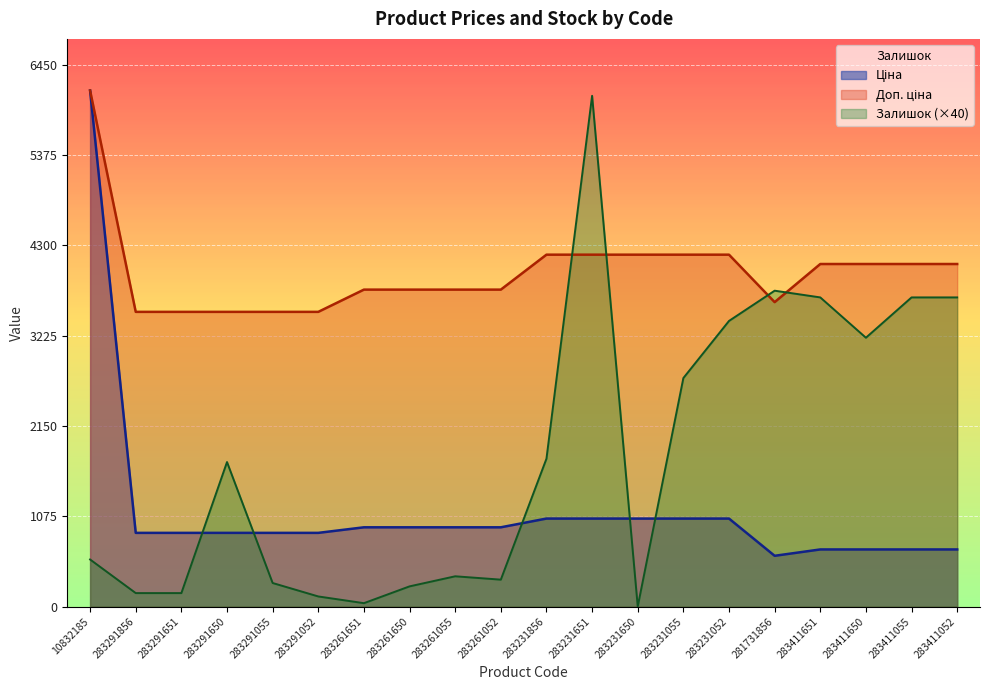

What is the maximum value shown in the chart?

6143.2